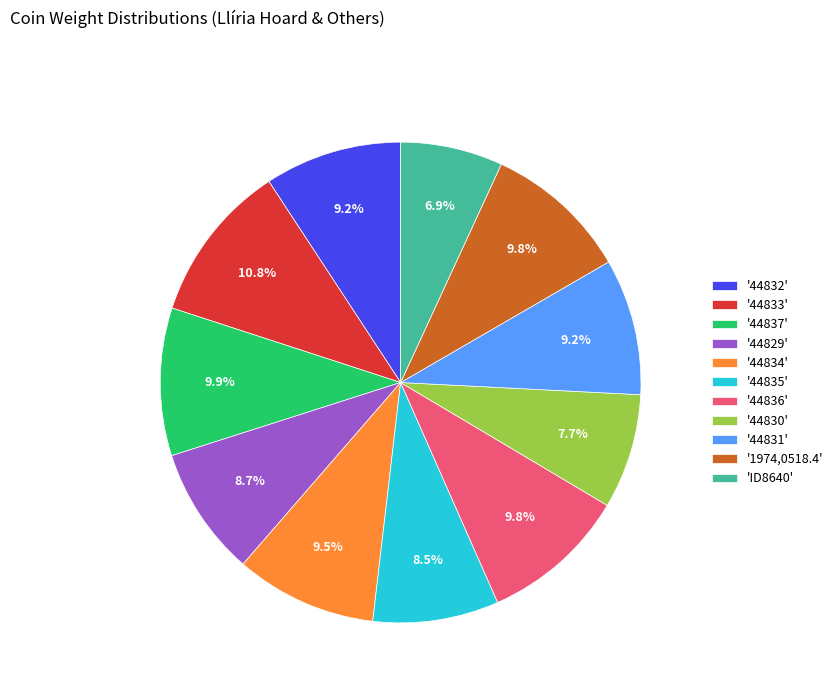

Is there a majority slice in this chart?

No